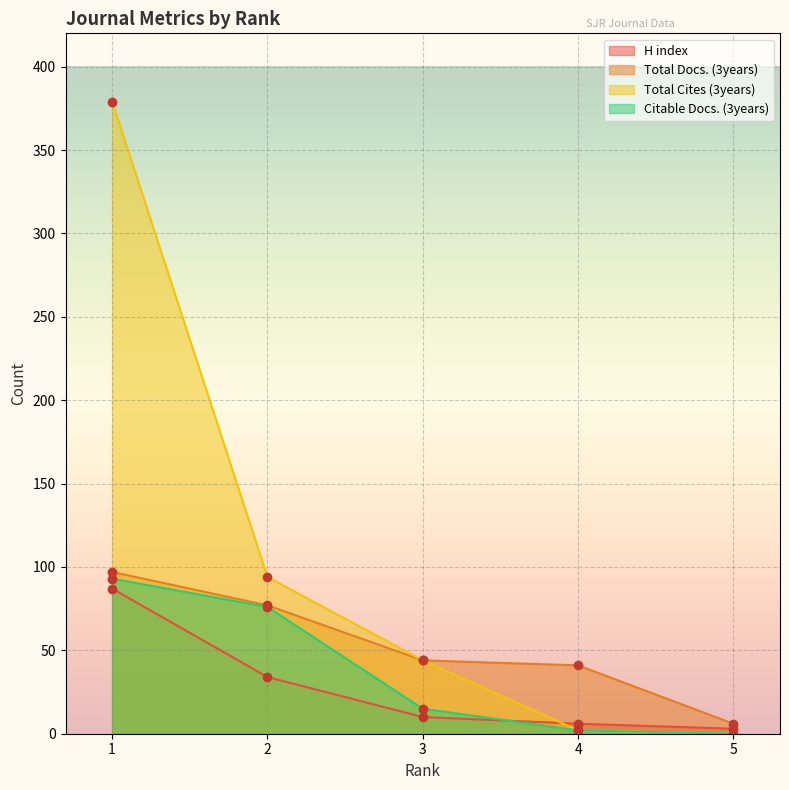

What is the highest value of the Total Cites (3years) series?

379